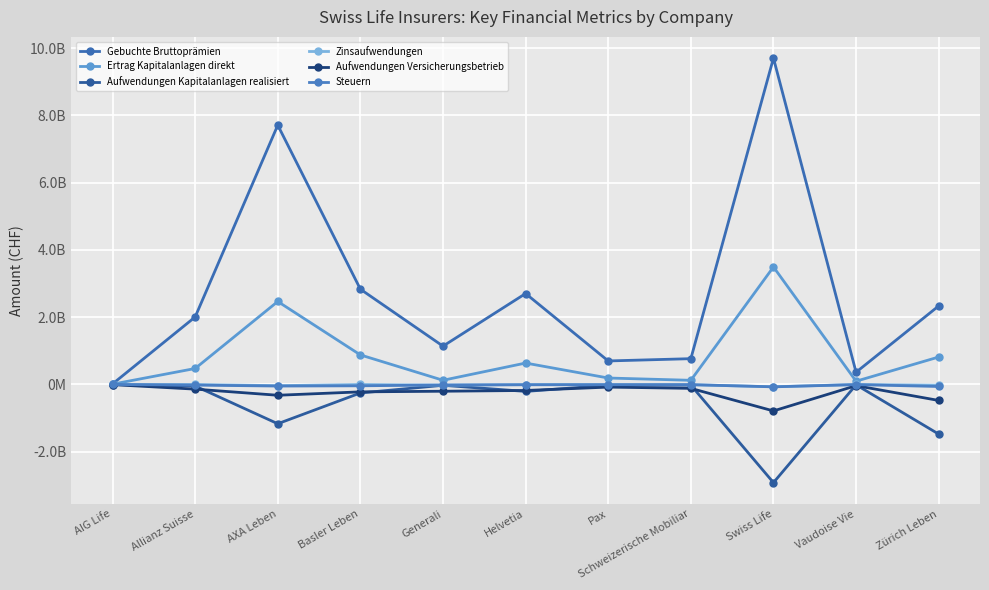

Does the chart display data point markers on the line(s)?

Yes